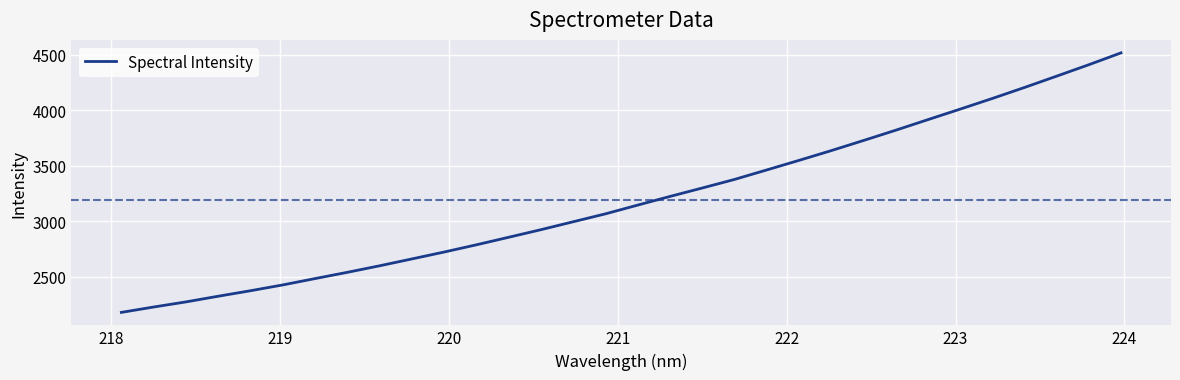

What is the difference between the maximum and minimum values?

2336.7